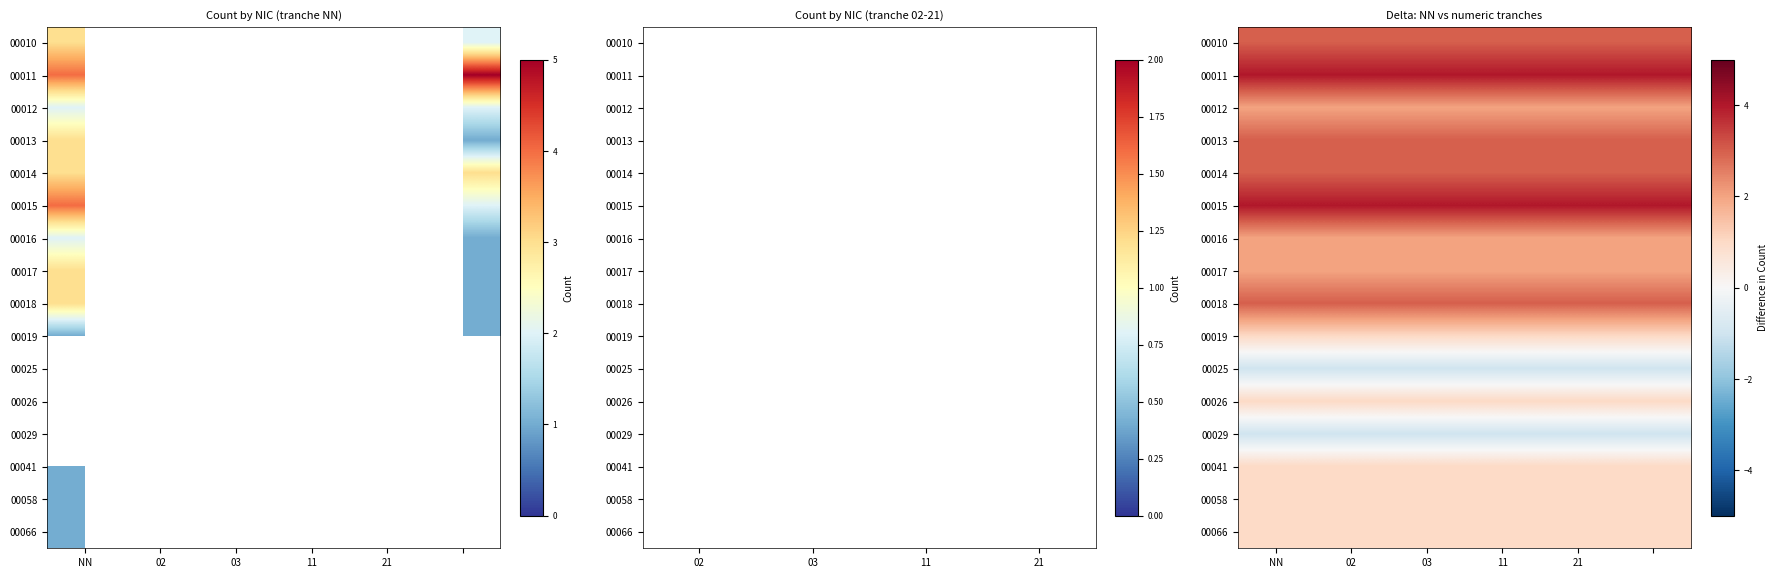

The 00041 series shows 0 at 11. True or false?

False